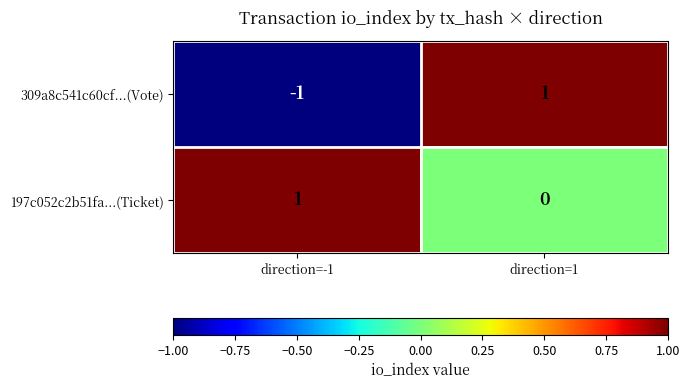

At which label does 197c052c2b51fa...(Ticket) reach its minimum?

direction=1